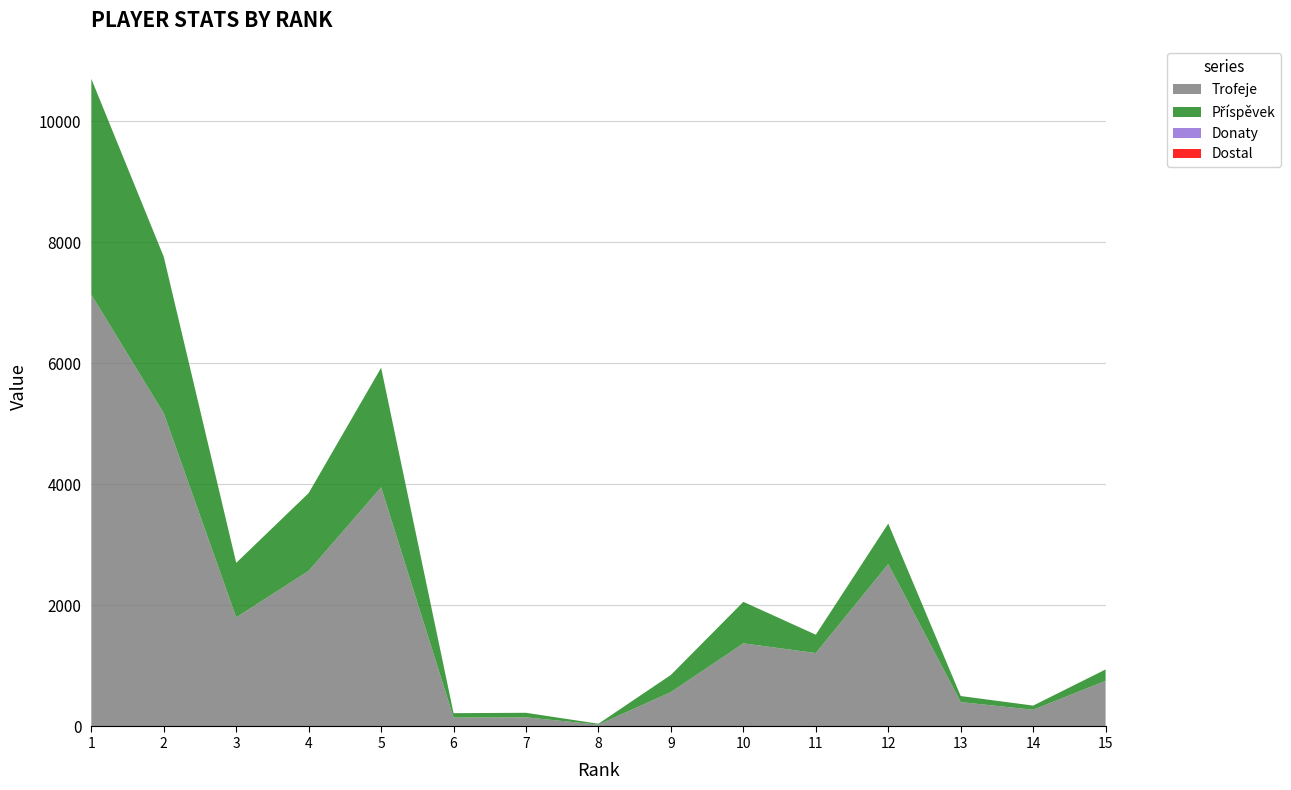

Reading right to left, what are all the values shown in this chart?

Trofeje: 754	276	403	2682	1213	1373	568	30	151	147	3951	2571	1802	5173	7133
Příspěvek: 188	69	100	670	303	686	284	15	75	73	1975	1285	901	2586	3566
Donaty: 0	0	0	0	0	0	0	0	0	0	0	0	0	0	0
Dostal: 0	0	0	0	0	0	0	0	0	0	0	0	0	0	0